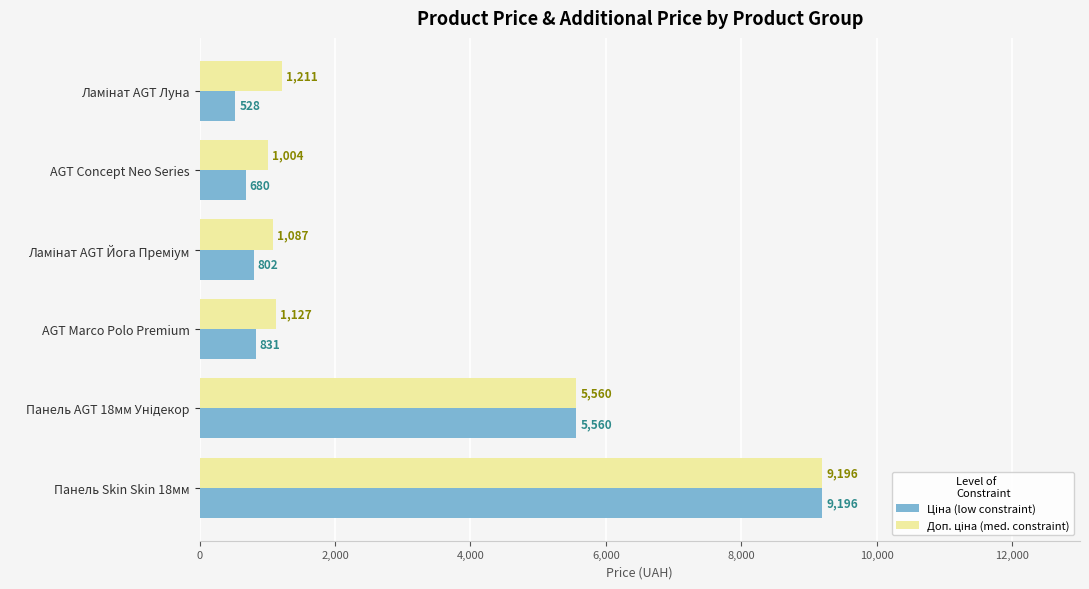

At which category is the sum across all series the highest?

Панель Skin Skin 18мм